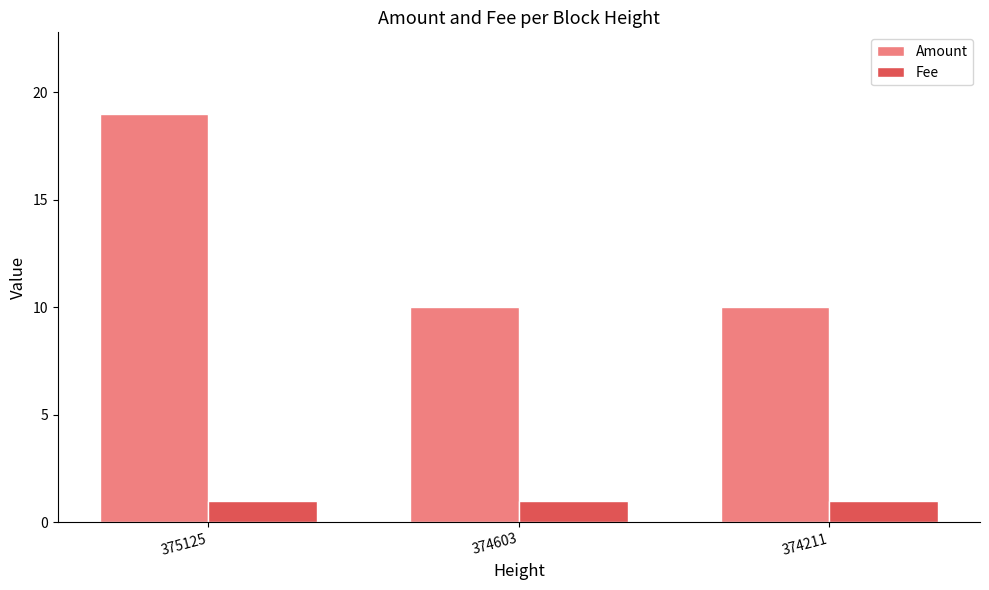

Reading right to left, transcribe all the data shown in this chart.

Amount: 10	10	19
Fee: 1	1	1